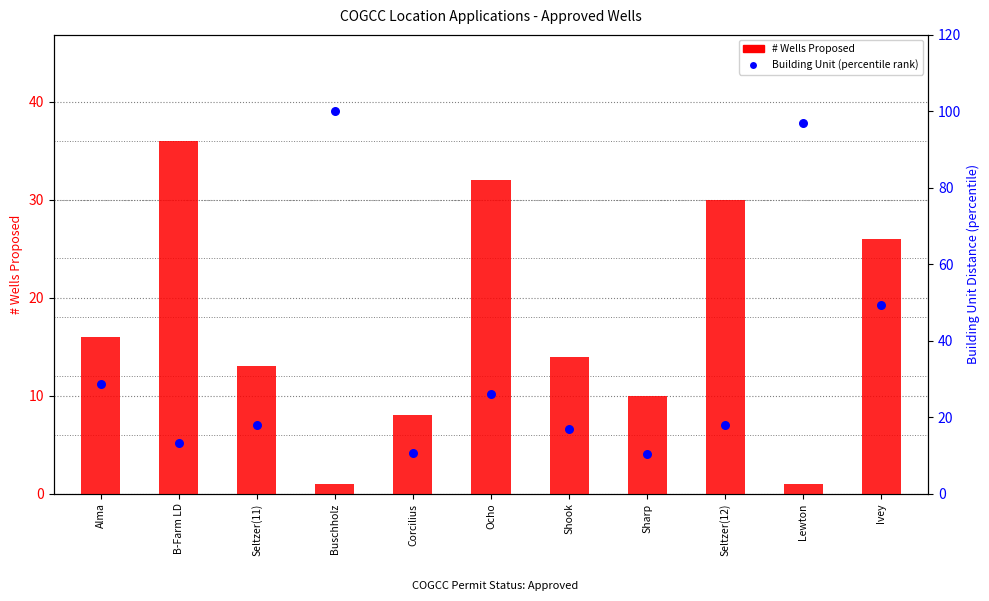

Which series has the widest spread of Y values?

Building Unit (percentile)